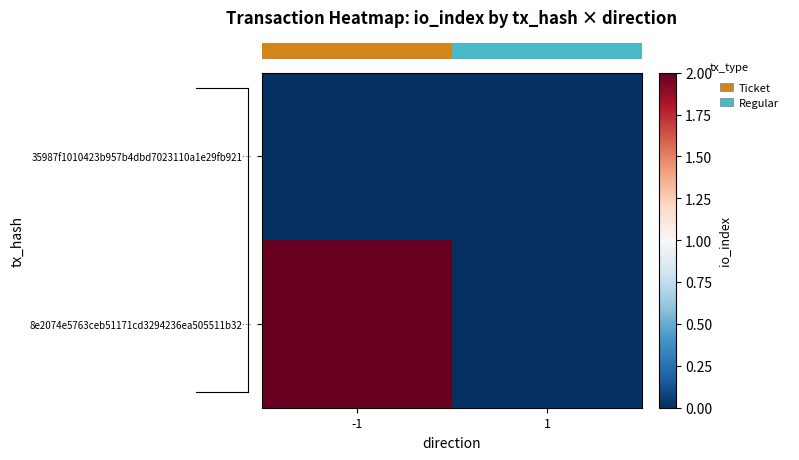

At which category does the chart reach its minimum across all series?

-1